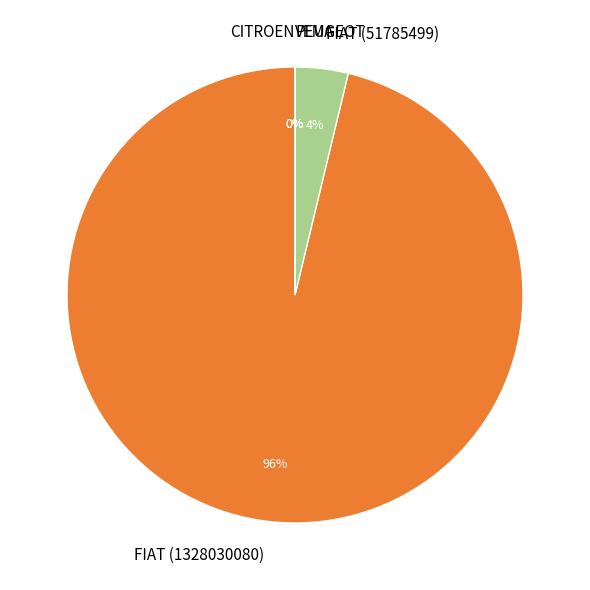

Is there any slice that represents more than half of the pie?

Yes